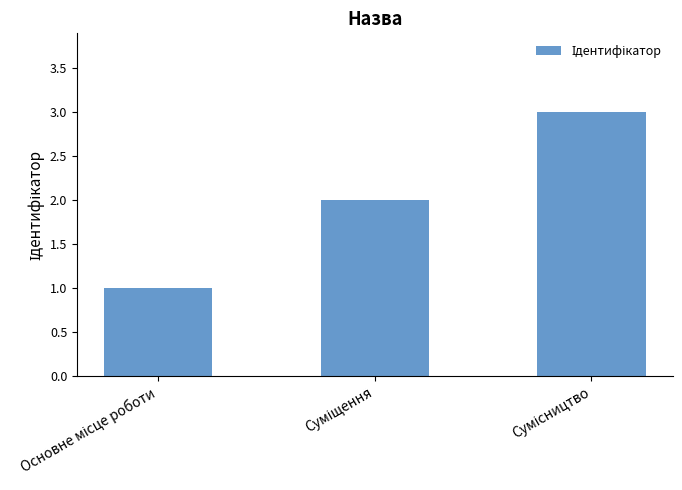

What is the greatest value displayed?

3